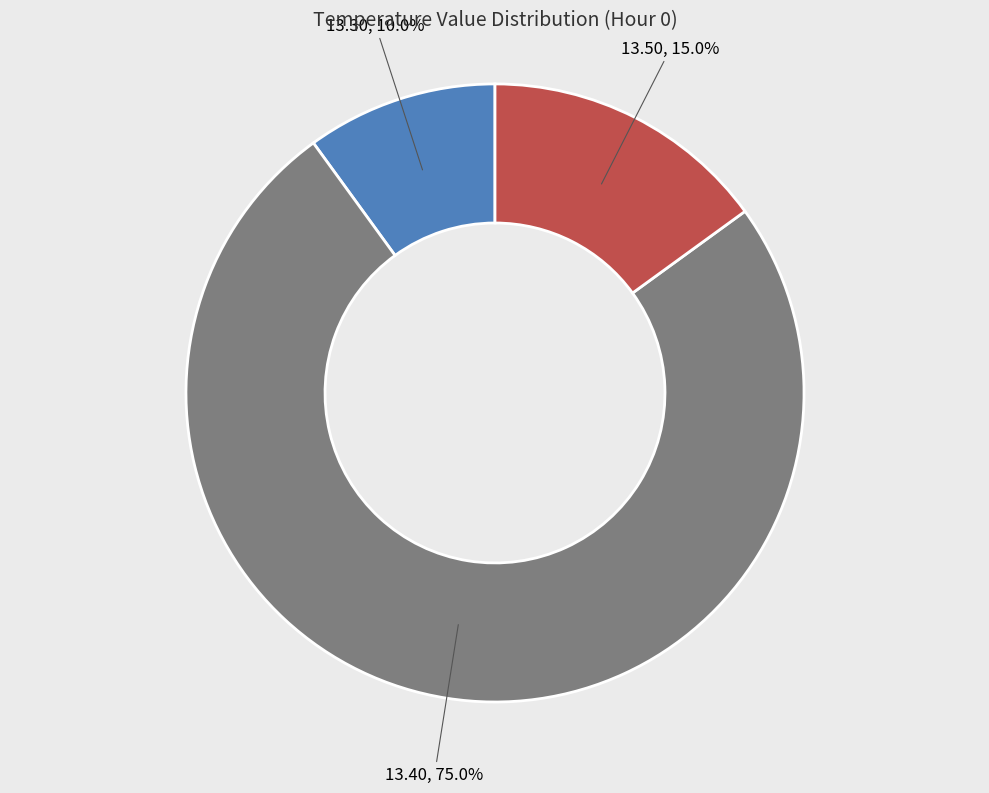

Which has a higher value, 13.40 or 13.50?

13.40